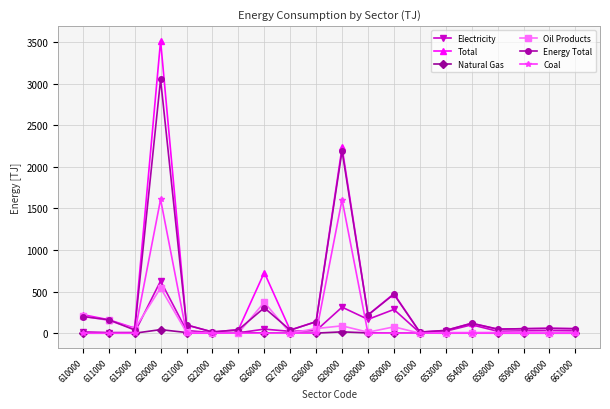

Which series has the largest total across all categories?

Total